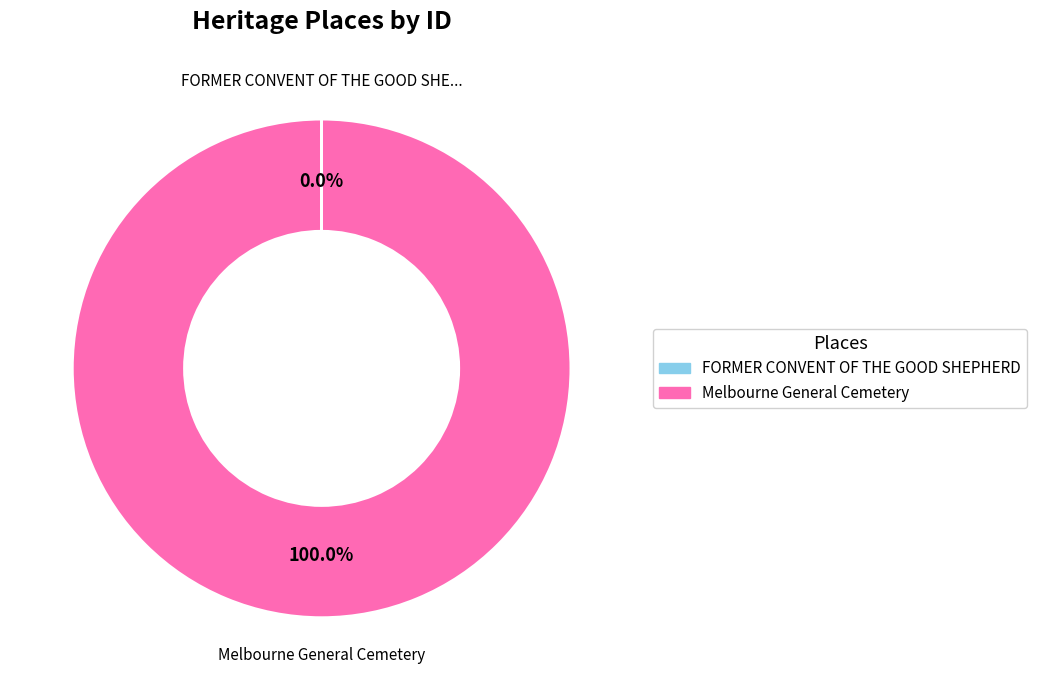

What is the largest slice in the pie chart?

Melbourne General Cemetery